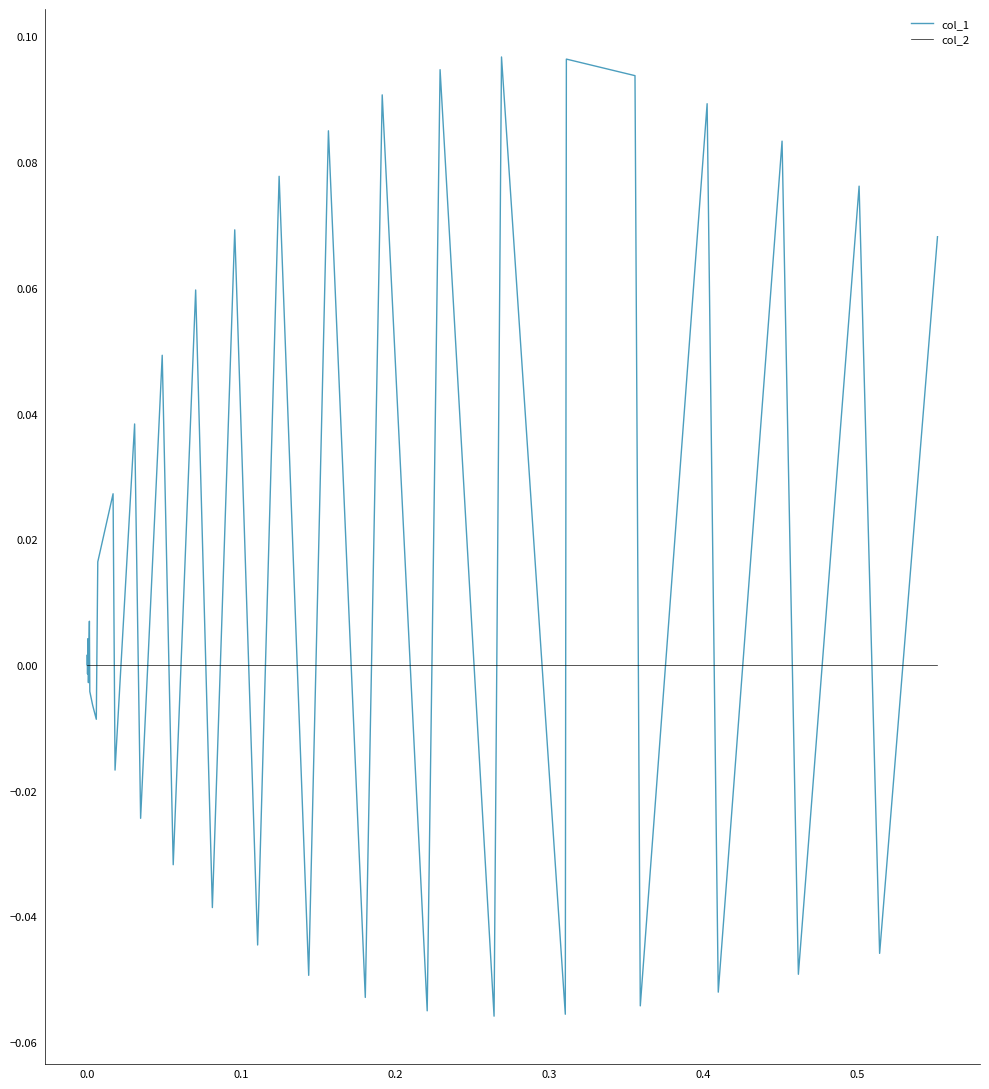

Which series has the largest total across all categories?

col_1